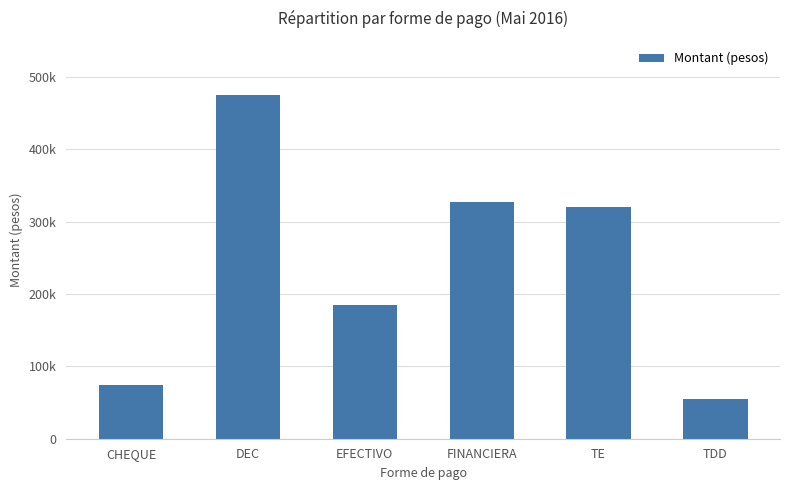

Does the chart contain any negative values?

No